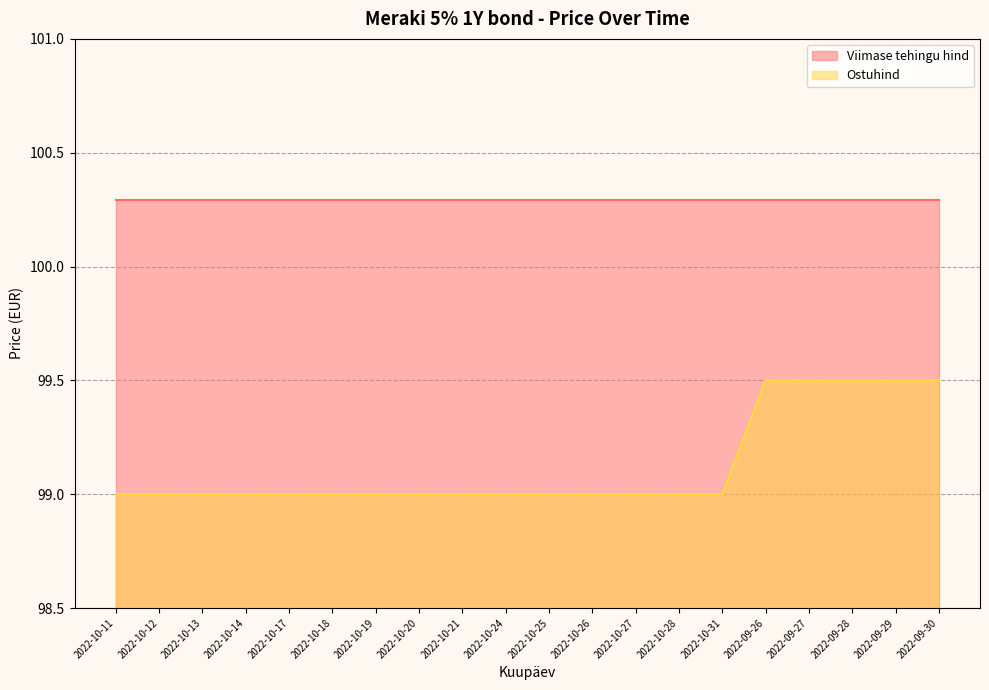

Count the number of categories in the chart.

20